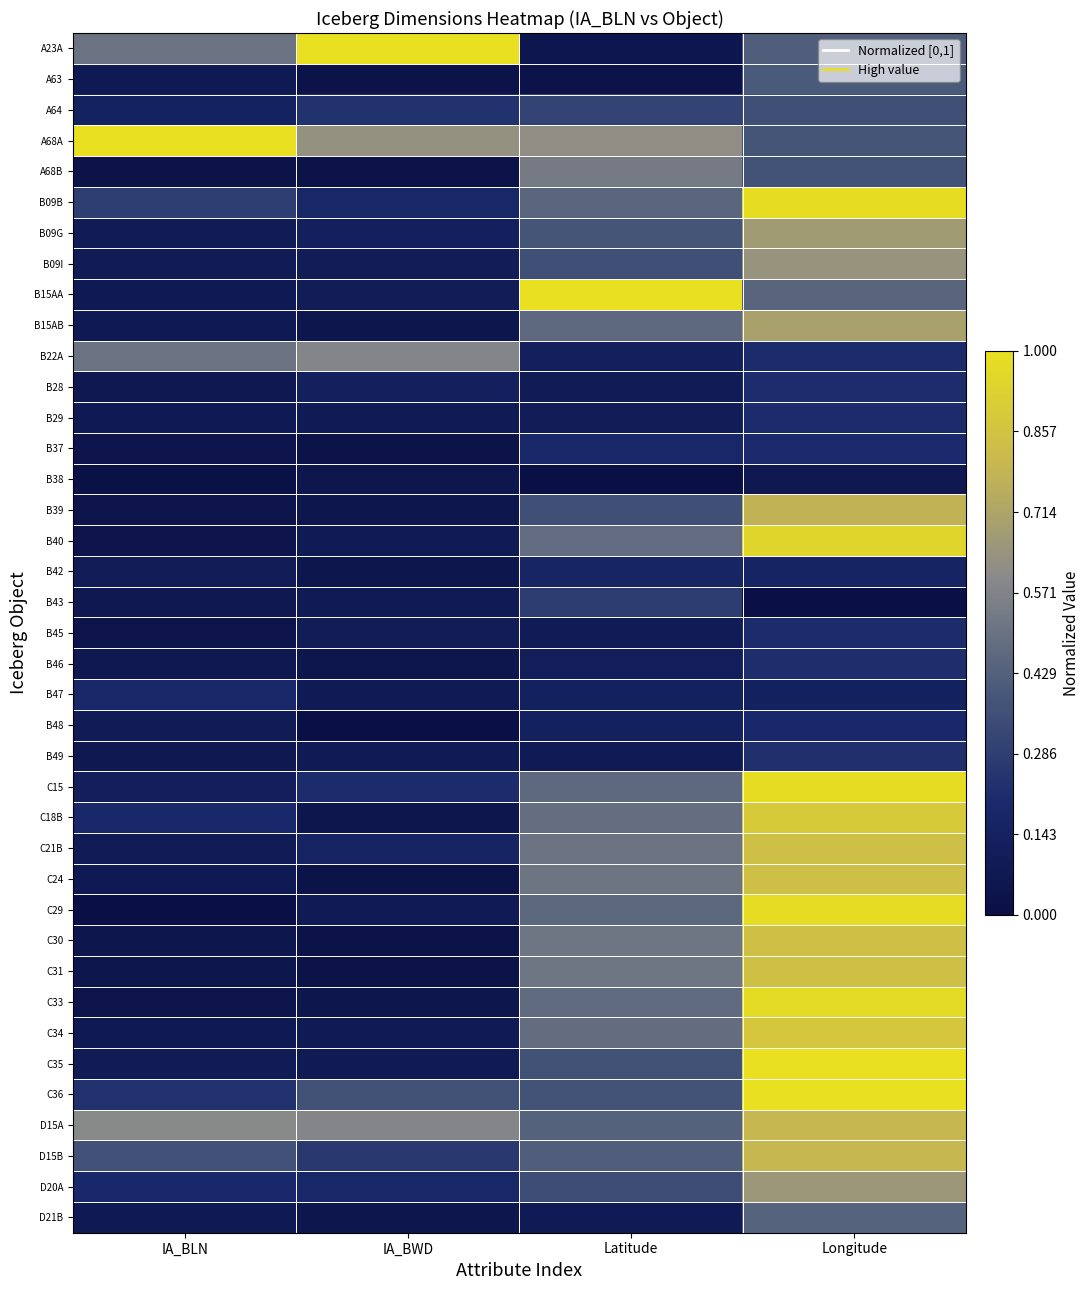

Reading left to right, what are all the values shown in this chart?

A23A: IA_BLN=0.5	IA_BWD=1.0	Latitude=0.0	Longitude=0.4
A63: IA_BLN=0.1	IA_BWD=0.0	Latitude=0.0	Longitude=0.4
A64: IA_BLN=0.1	IA_BWD=0.2	Latitude=0.3	Longitude=0.4
A68A: IA_BLN=1.0	IA_BWD=0.6	Latitude=0.6	Longitude=0.4
A68B: IA_BLN=0.0	IA_BWD=0.0	Latitude=0.5	Longitude=0.4
B09B: IA_BLN=0.3	IA_BWD=0.2	Latitude=0.5	Longitude=1.0
B09G: IA_BLN=0.1	IA_BWD=0.1	Latitude=0.4	Longitude=0.7
B09I: IA_BLN=0.1	IA_BWD=0.1	Latitude=0.4	Longitude=0.6
B15AA: IA_BLN=0.1	IA_BWD=0.1	Latitude=1.0	Longitude=0.4
B15AB: IA_BLN=0.1	IA_BWD=0.1	Latitude=0.5	Longitude=0.7
B22A: IA_BLN=0.5	IA_BWD=0.6	Latitude=0.1	Longitude=0.2
B28: IA_BLN=0.1	IA_BWD=0.1	Latitude=0.1	Longitude=0.2
B29: IA_BLN=0.1	IA_BWD=0.1	Latitude=0.1	Longitude=0.2
B37: IA_BLN=0.0	IA_BWD=0.0	Latitude=0.2	Longitude=0.2
B38: IA_BLN=0.0	IA_BWD=0.1	Latitude=0.0	Longitude=0.1
B39: IA_BLN=0.0	IA_BWD=0.1	Latitude=0.4	Longitude=0.8
B40: IA_BLN=0.0	IA_BWD=0.1	Latitude=0.5	Longitude=1.0
B42: IA_BLN=0.1	IA_BWD=0.1	Latitude=0.2	Longitude=0.2
B43: IA_BLN=0.1	IA_BWD=0.1	Latitude=0.3	Longitude=0.0
B45: IA_BLN=0.0	IA_BWD=0.1	Latitude=0.1	Longitude=0.2
B46: IA_BLN=0.1	IA_BWD=0.1	Latitude=0.1	Longitude=0.2
B47: IA_BLN=0.2	IA_BWD=0.1	Latitude=0.1	Longitude=0.1
B48: IA_BLN=0.1	IA_BWD=0.0	Latitude=0.1	Longitude=0.2
B49: IA_BLN=0.1	IA_BWD=0.1	Latitude=0.1	Longitude=0.2
C15: IA_BLN=0.1	IA_BWD=0.2	Latitude=0.5	Longitude=1.0
C18B: IA_BLN=0.2	IA_BWD=0.1	Latitude=0.5	Longitude=0.9
C21B: IA_BLN=0.1	IA_BWD=0.2	Latitude=0.5	Longitude=0.8
C24: IA_BLN=0.1	IA_BWD=0.0	Latitude=0.5	Longitude=0.8
C29: IA_BLN=0.0	IA_BWD=0.1	Latitude=0.5	Longitude=1.0
C30: IA_BLN=0.1	IA_BWD=0.0	Latitude=0.5	Longitude=0.8
C31: IA_BLN=0.1	IA_BWD=0.0	Latitude=0.5	Longitude=0.8
C33: IA_BLN=0.0	IA_BWD=0.1	Latitude=0.5	Longitude=1.0
C34: IA_BLN=0.1	IA_BWD=0.1	Latitude=0.5	Longitude=0.9
C35: IA_BLN=0.1	IA_BWD=0.1	Latitude=0.4	Longitude=1.0
C36: IA_BLN=0.2	IA_BWD=0.4	Latitude=0.4	Longitude=1.0
D15A: IA_BLN=0.6	IA_BWD=0.6	Latitude=0.4	Longitude=0.8
D15B: IA_BLN=0.4	IA_BWD=0.3	Latitude=0.4	Longitude=0.8
D20A: IA_BLN=0.2	IA_BWD=0.2	Latitude=0.3	Longitude=0.7
D21B: IA_BLN=0.1	IA_BWD=0.1	Latitude=0.1	Longitude=0.4